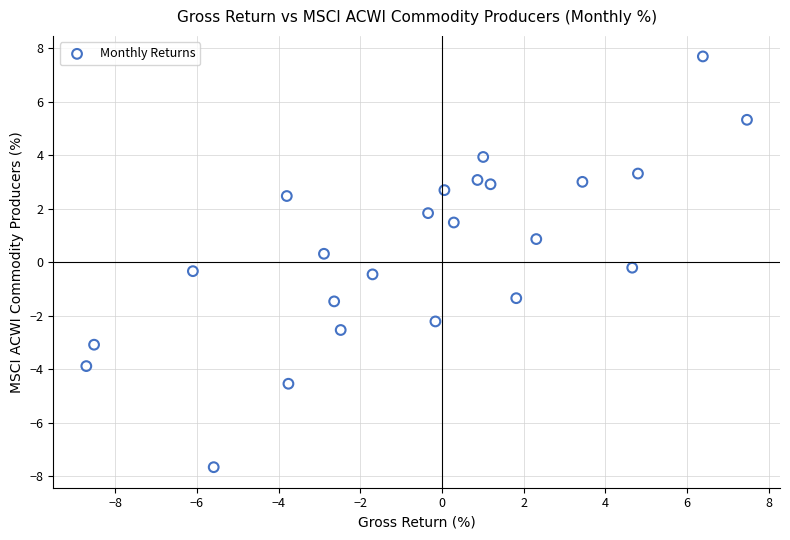

What is the range of X values (max minus min)?

16.2